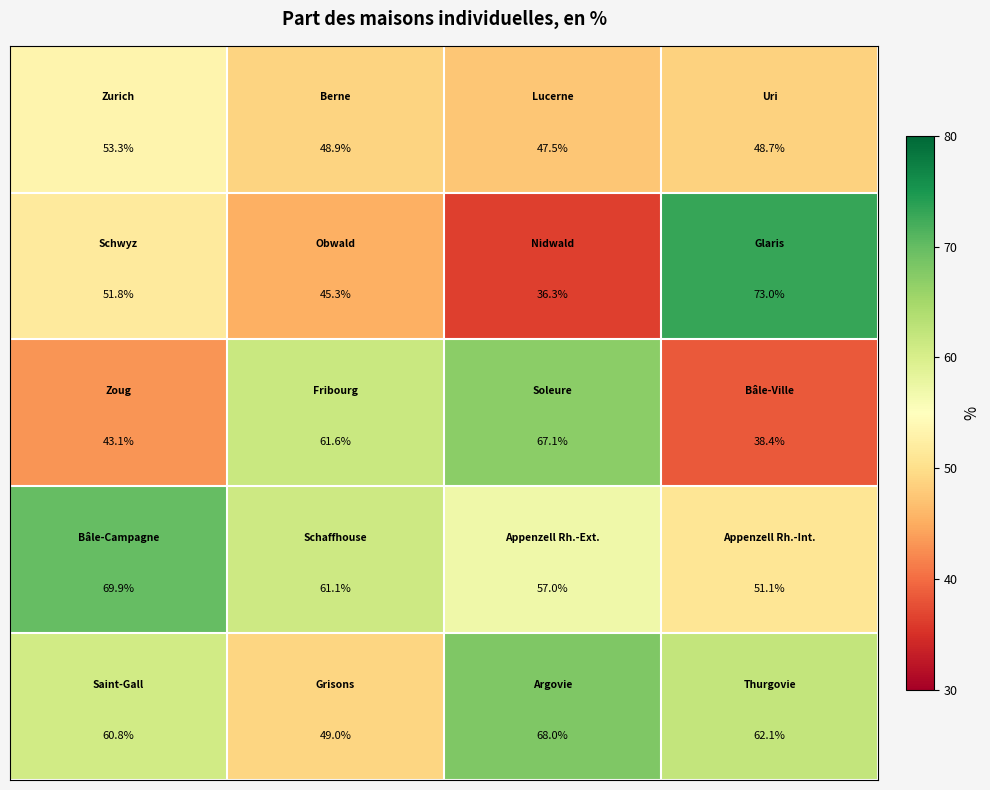

Count the number of data series in this chart.

5